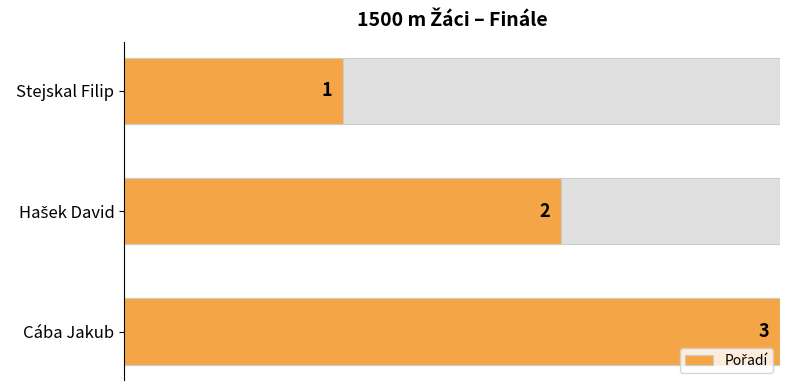

What is the smallest value displayed?

1